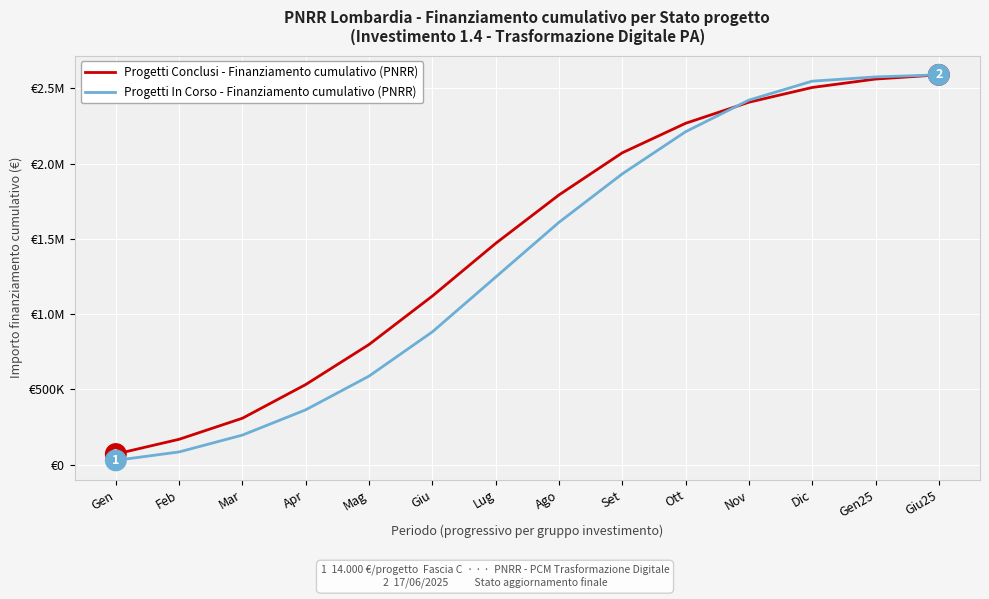

How many times do Progetti In Corso - Finanziamento cumulativo (PNRR) and Progetti Conclusi - Finanziamento cumulativo (PNRR) cross each other?

1